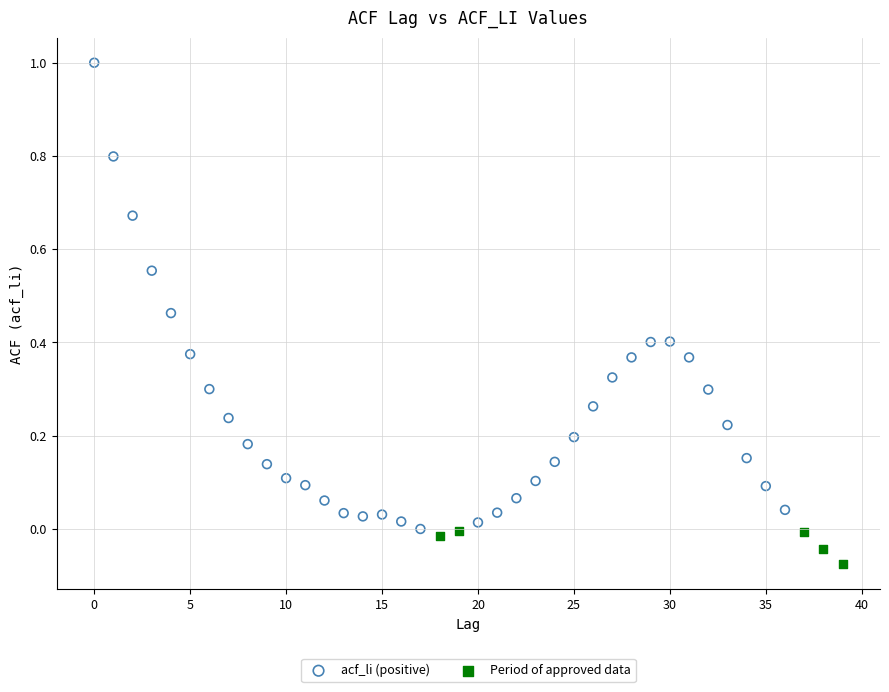

Which series has the largest Y range (max minus min)?

acf_li (positive)